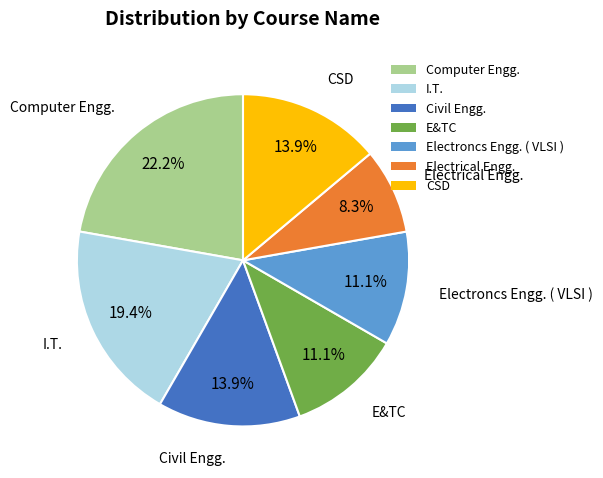

Is there any slice that represents more than half of the pie?

No